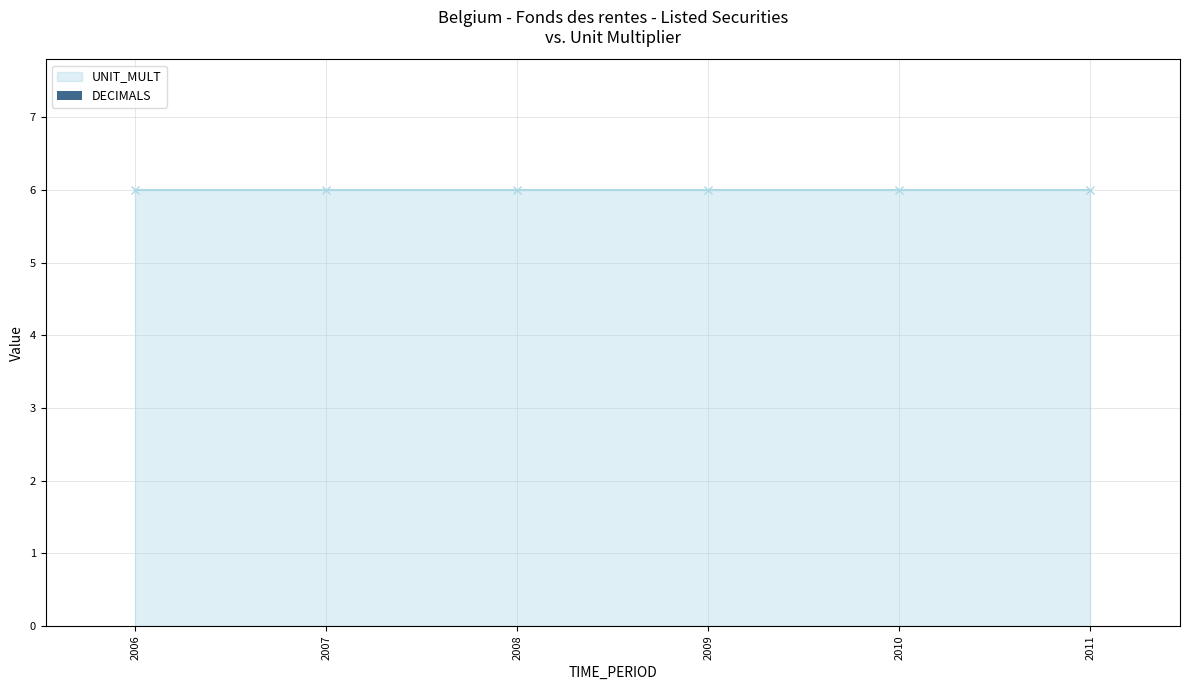

Reading left to right, list all the values displayed in this chart.

DECIMALS: 2006=0	2007=0	2008=0	2009=0	2010=0	2011=0
UNIT_MULT: 2006=6	2007=6	2008=6	2009=6	2010=6	2011=6